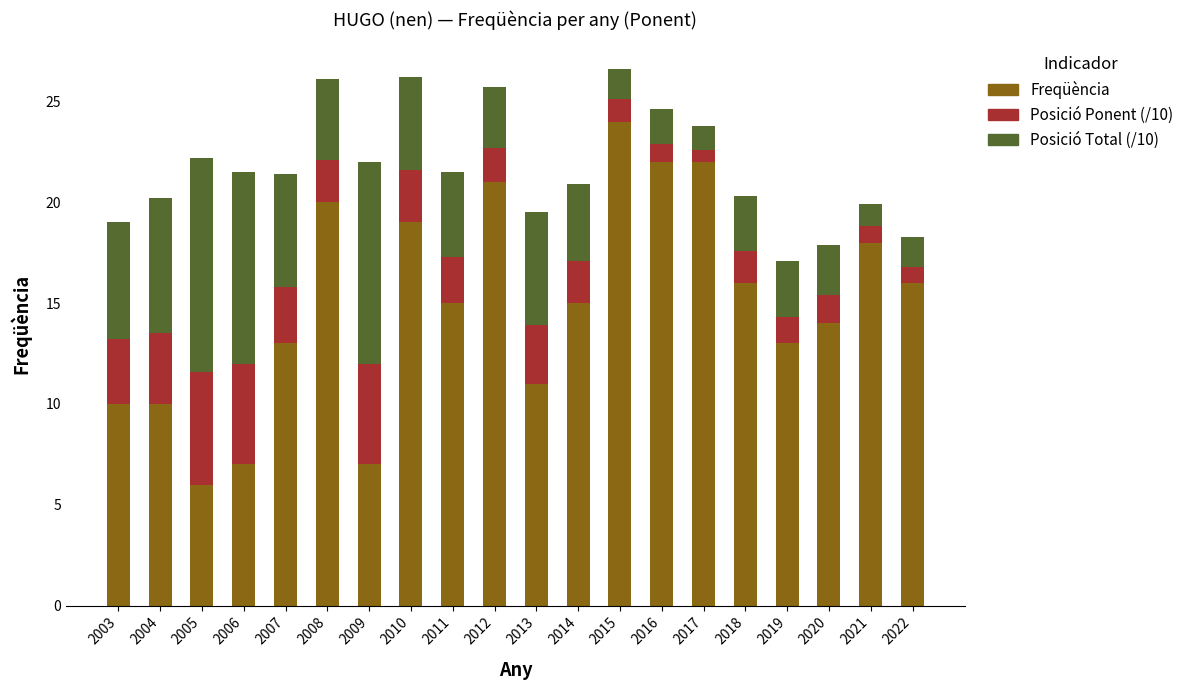

What is the minimum value for Freqüència?

6.0